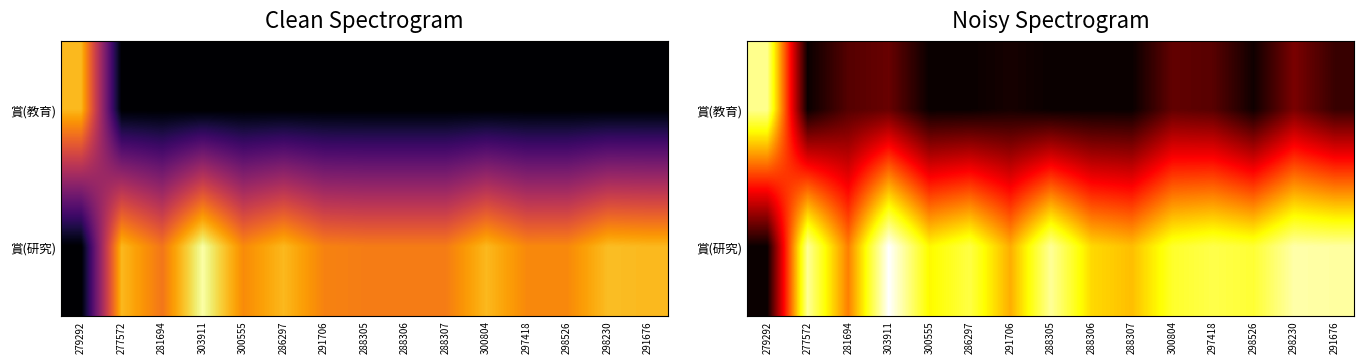

What is the difference between the 賞(研究) values at 291706 and 286297?

0.2